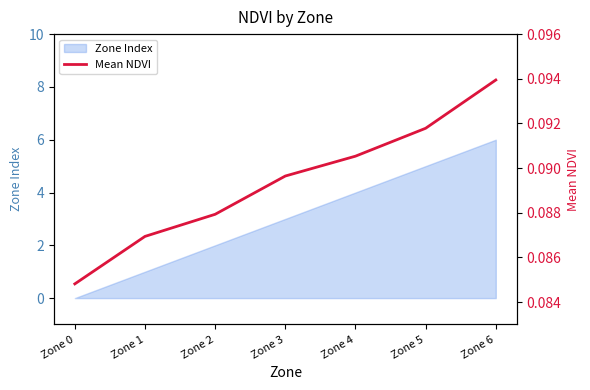

At which label is the value closest to 0?

Zone 0